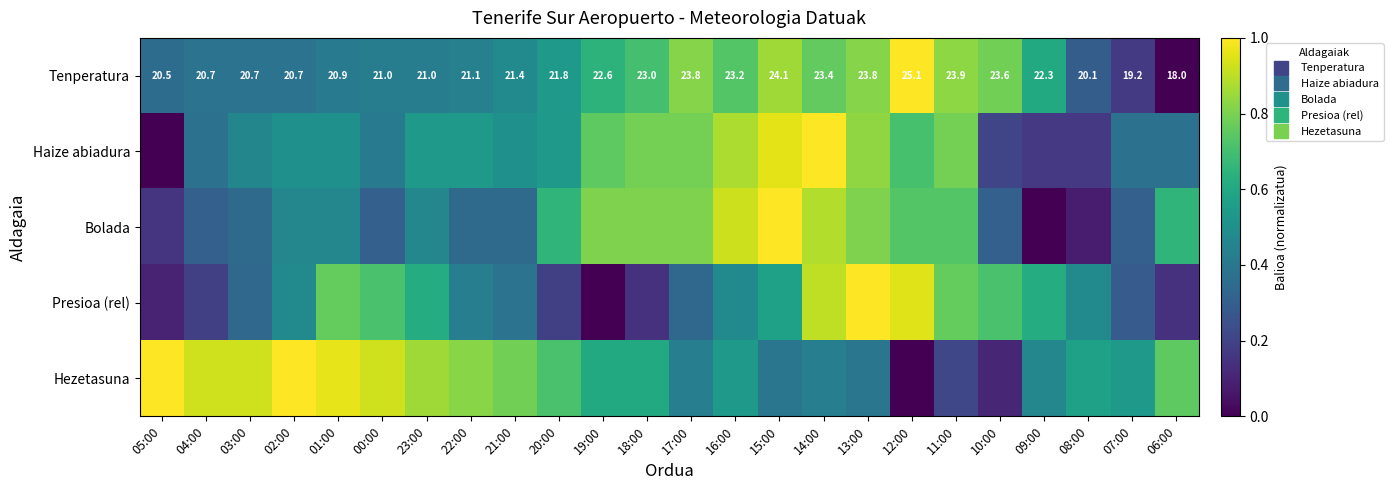

The value of Haize abiadura at 08:00 is 0.2. True or false?

True